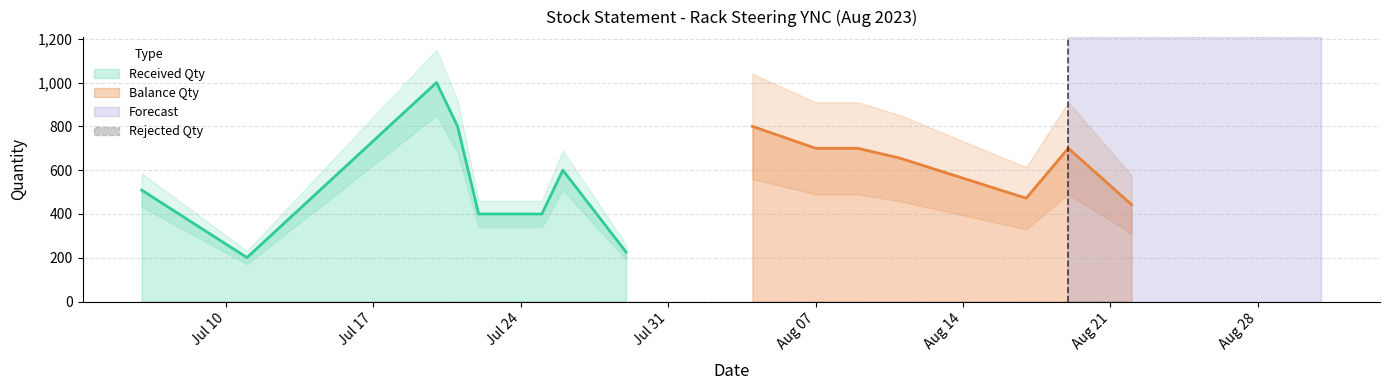

What is the sum of all balance values?

6144